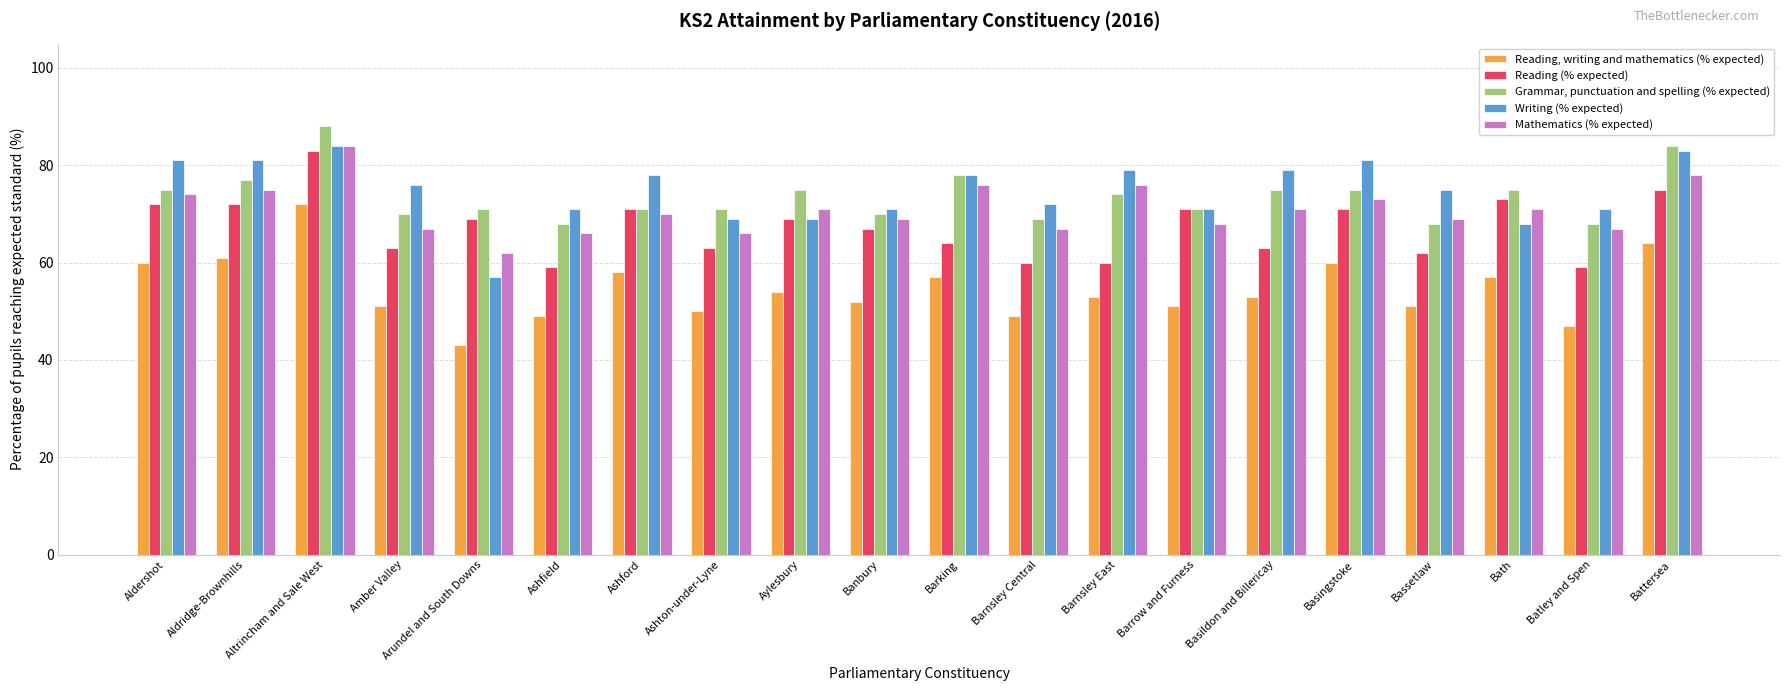

What value does the Mathematics (% expected) series have at Batley and Spen, to the nearest 10?

70